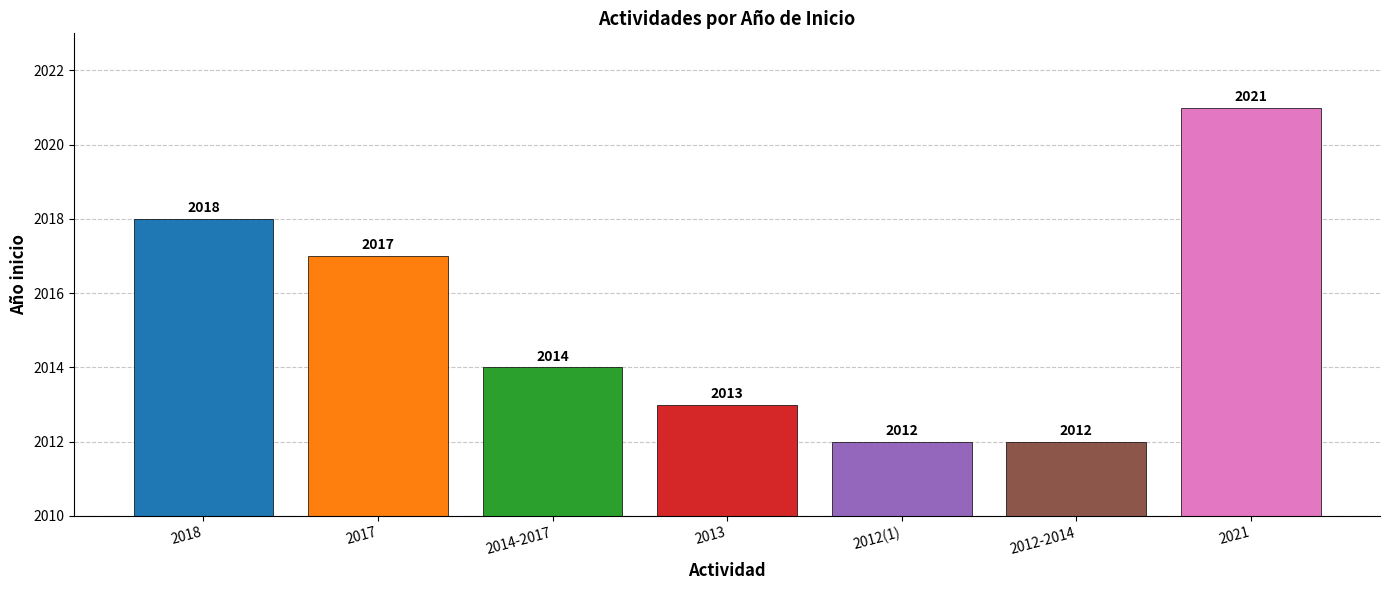

Which category has the highest value across all series?

2021